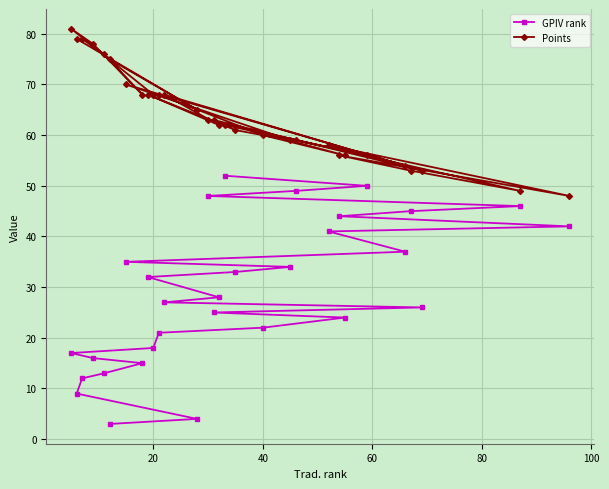

What is the maximum value for GPIV rank?

52